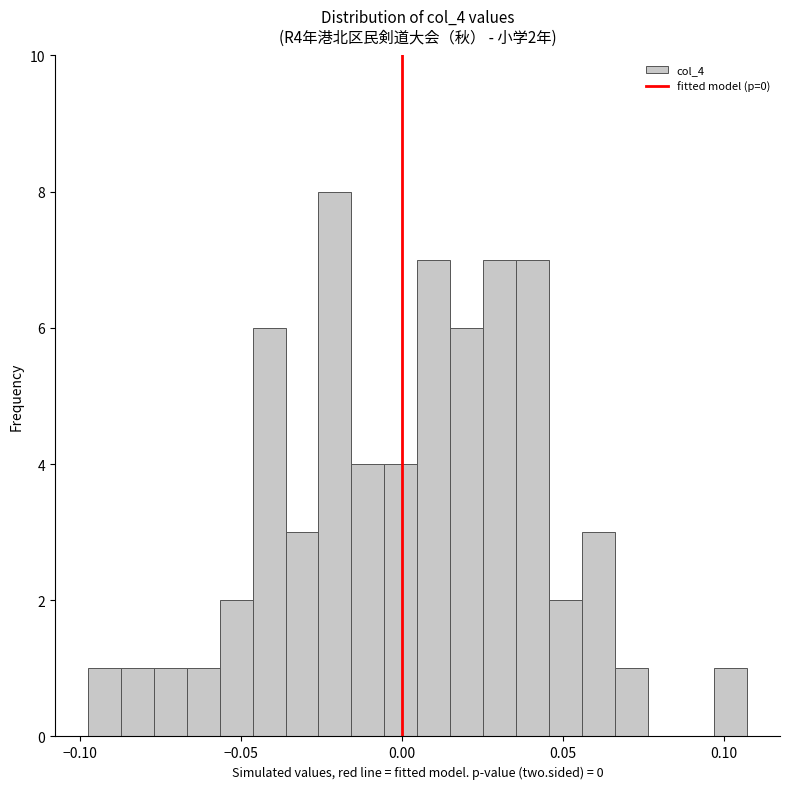

Around what value on the x-axis is the tallest bar? Give the approximate position of its centre, as read against the axis.

-0.020